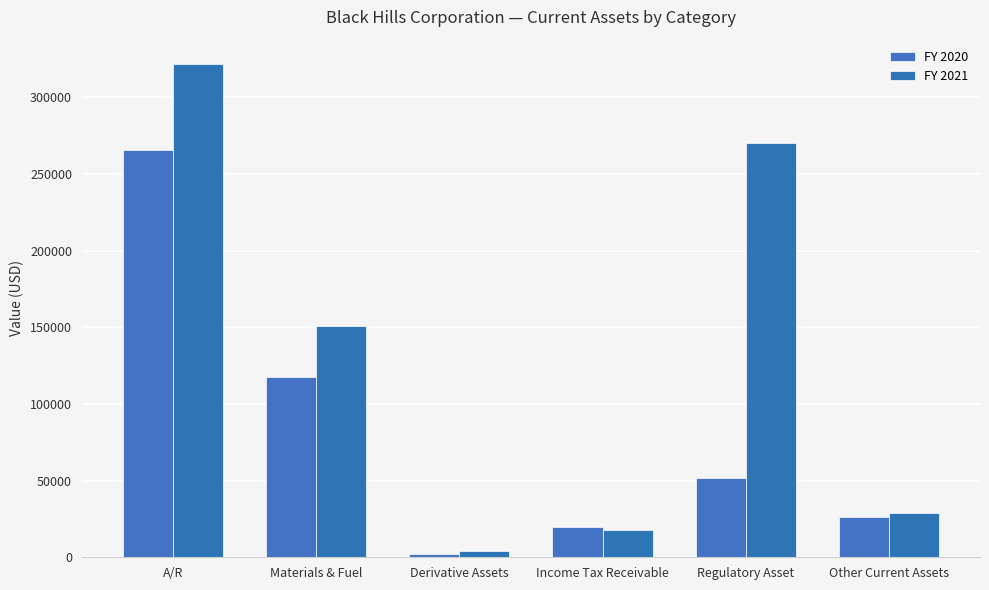

At which label does FY 2021 first exceed 150979?

A/R